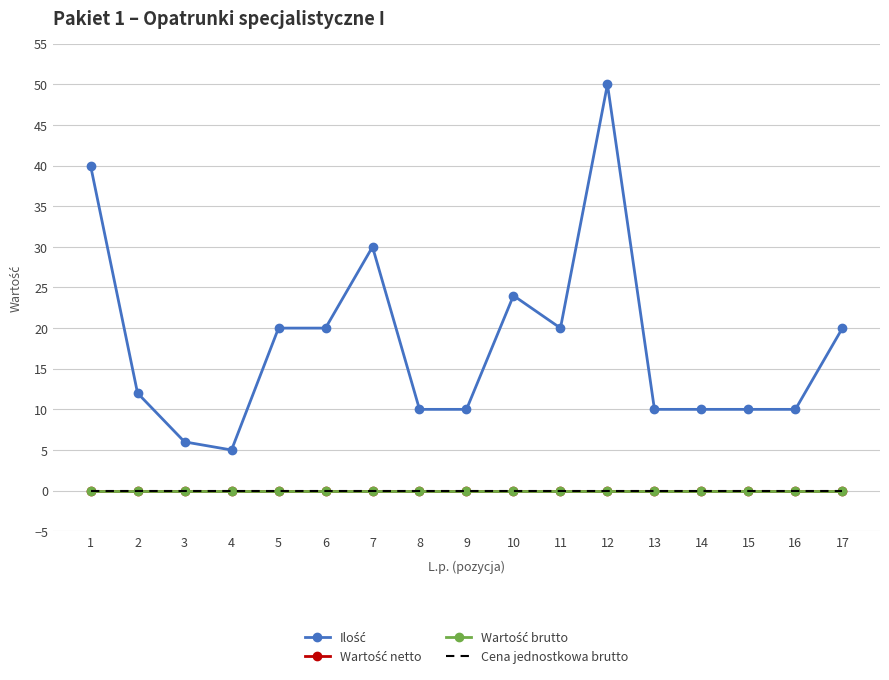

Between 2 and 10, which series saw the biggest shift?

Ilość